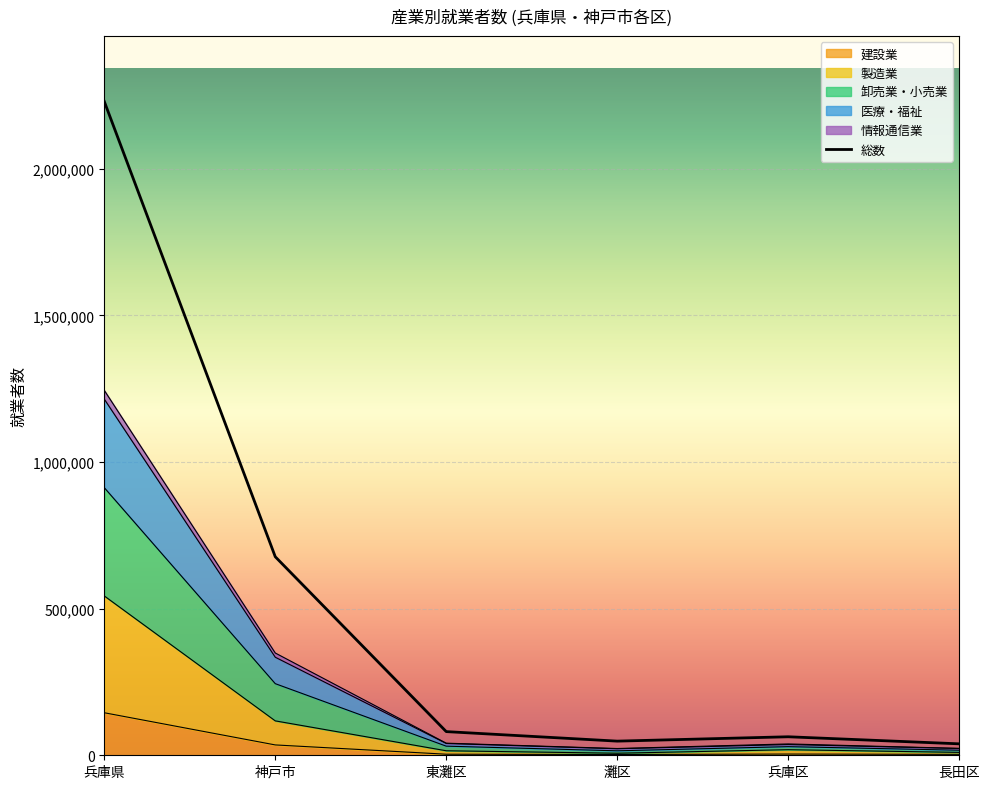

What is the label of the 2nd point from the left?

神戸市